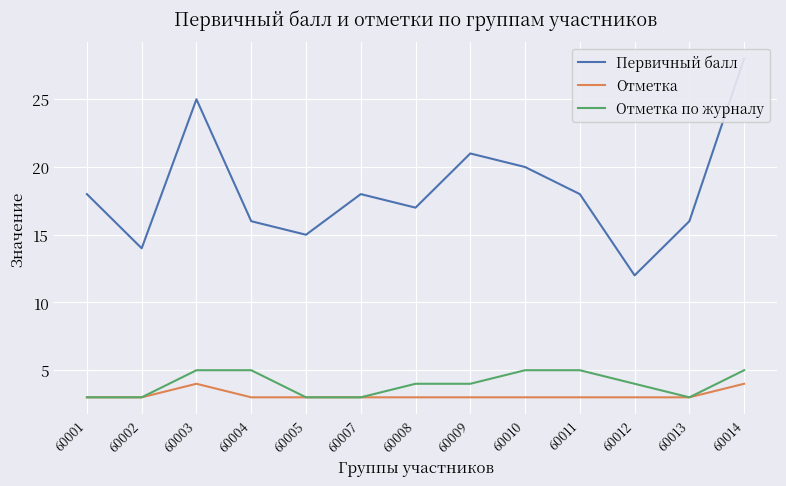

How many Отметка values are between 3 and 4?

13